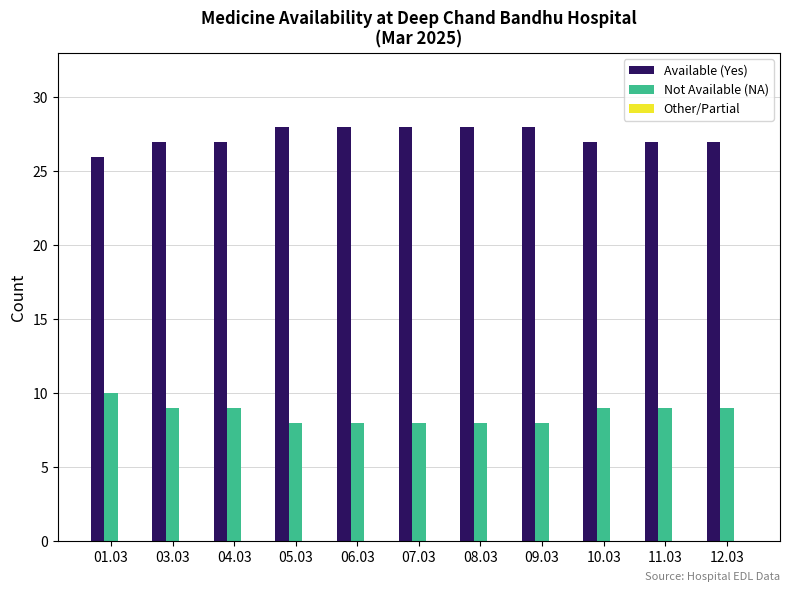

What is the difference between the maximum and minimum values in the Available (Yes) series?

2